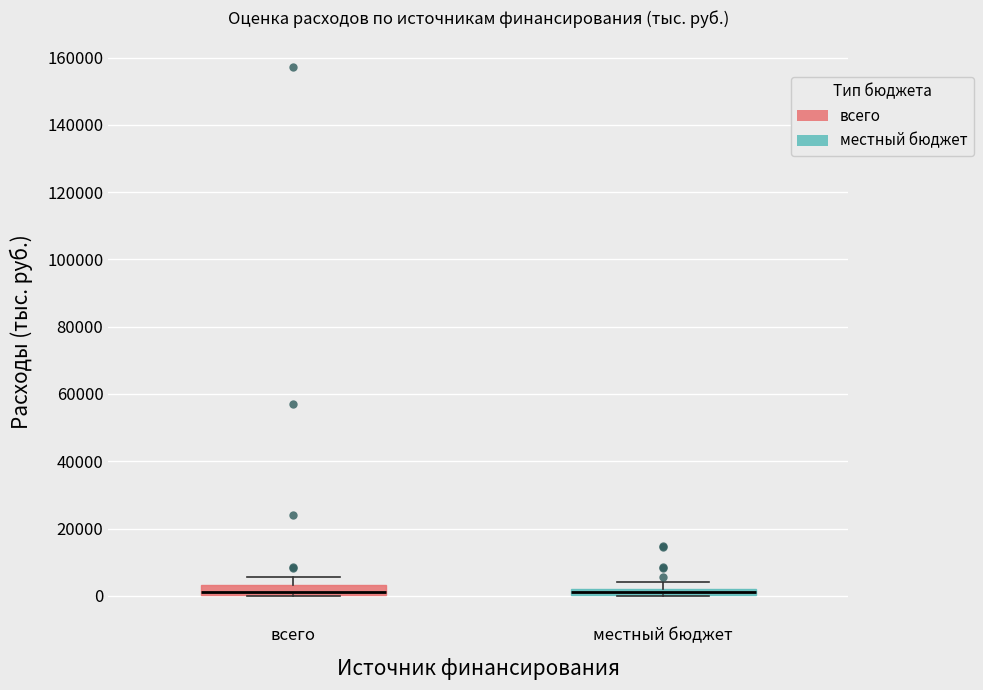

Where is the lower edge of the box for местный бюджет on the y-axis? The values are not printed on the chart, so give them approximately, as read against the axis.

0